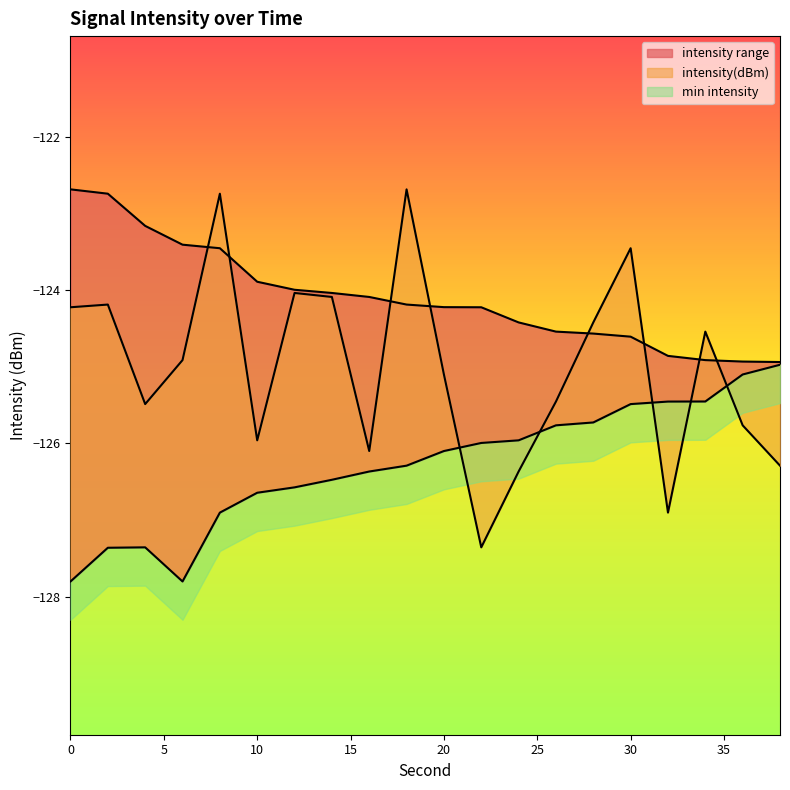

At 14, list the series in order from smallest to largest.

min intensity, intensity(dBm), max intensity